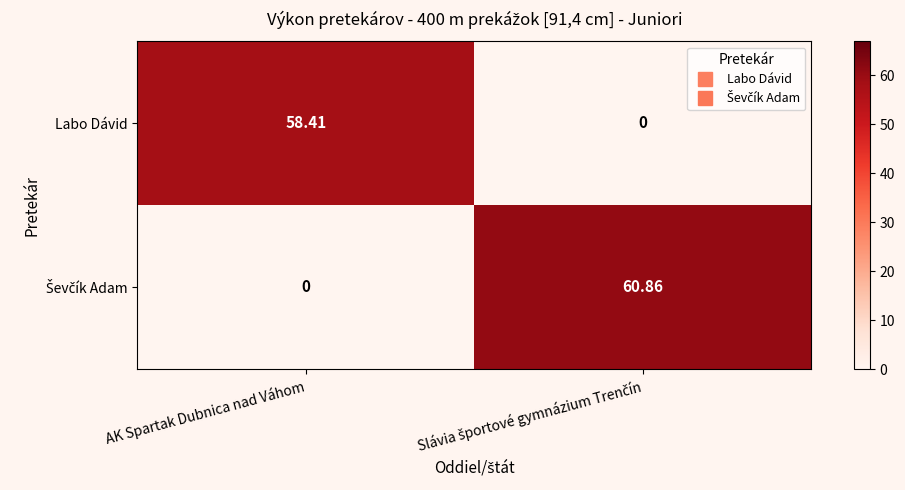

At which label does Labo Dávid first exceed 58?

AK Spartak Dubnica nad Váhom